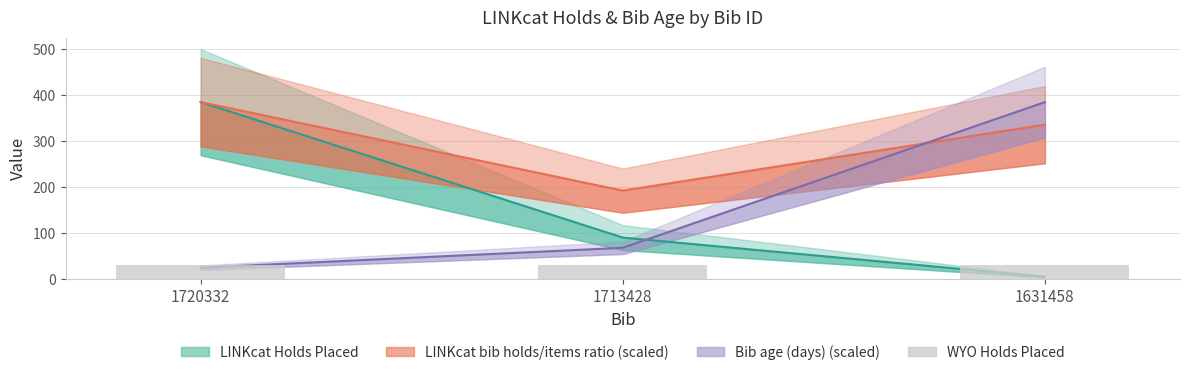

True or false: LINKcat Holds Placed has a value of 90.0 at 1713428.

True